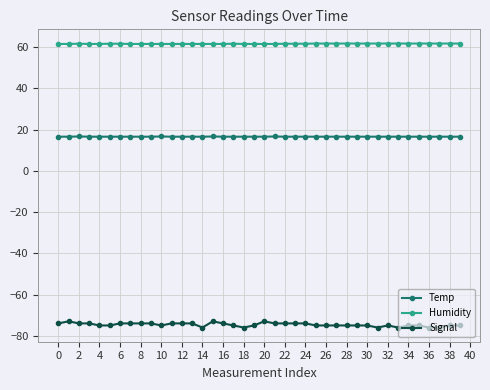

True or false: Signal has more than 1 points higher than both neighbors.

True